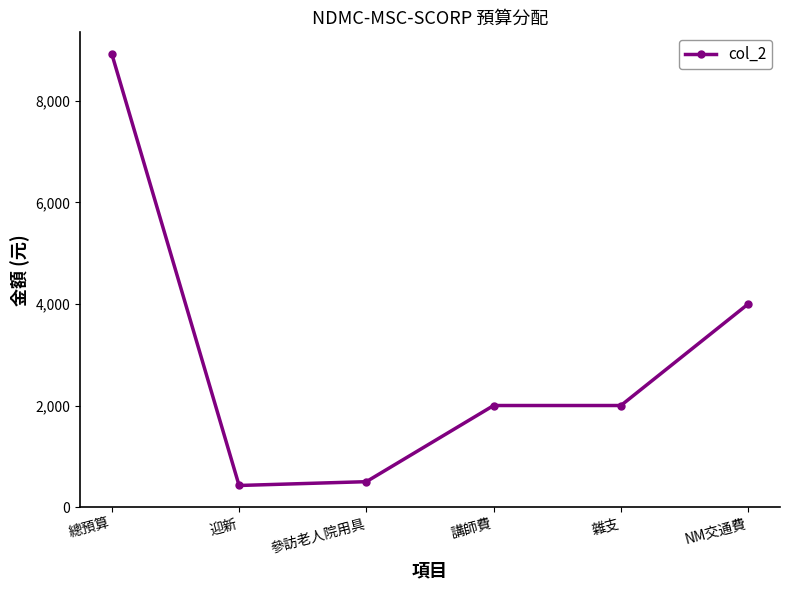

Reading left to right, transcribe all the data shown in this chart.

8925	425	500	2000	2000	4000